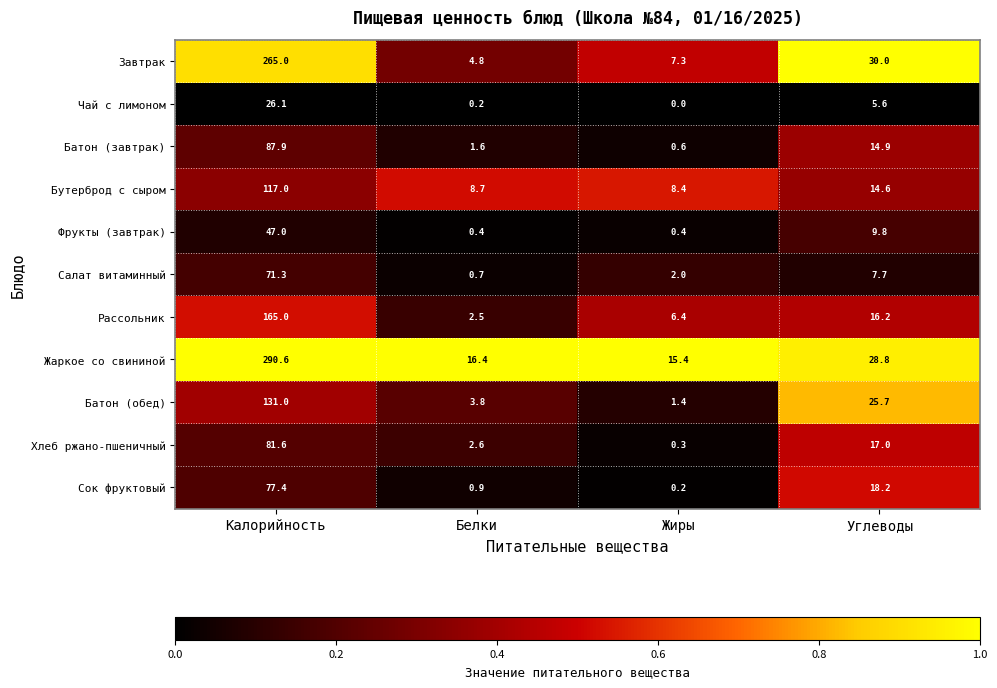

How many categories are shown in the chart?

4